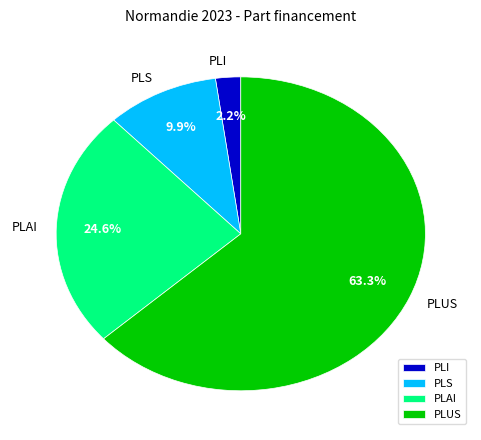

How many slices are in this pie chart?

4